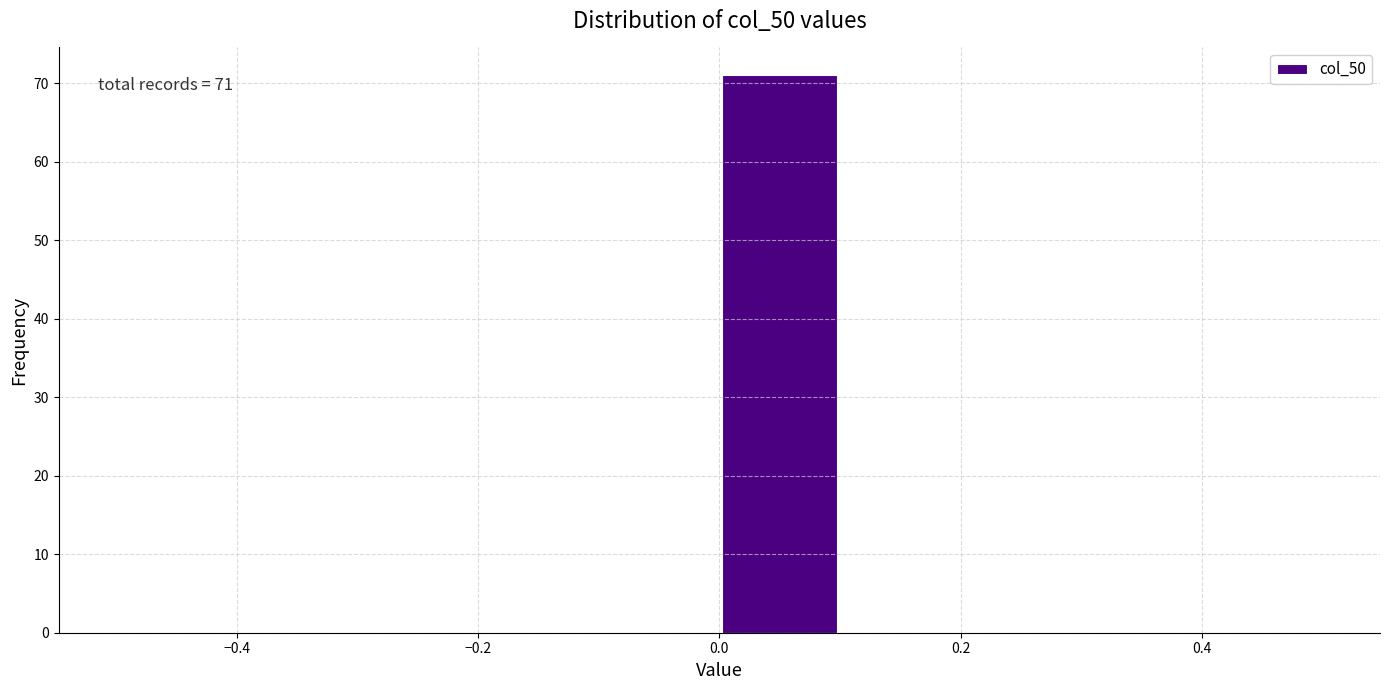

Over which range of the x-axis is the bar tallest?

0.0 to 0.1